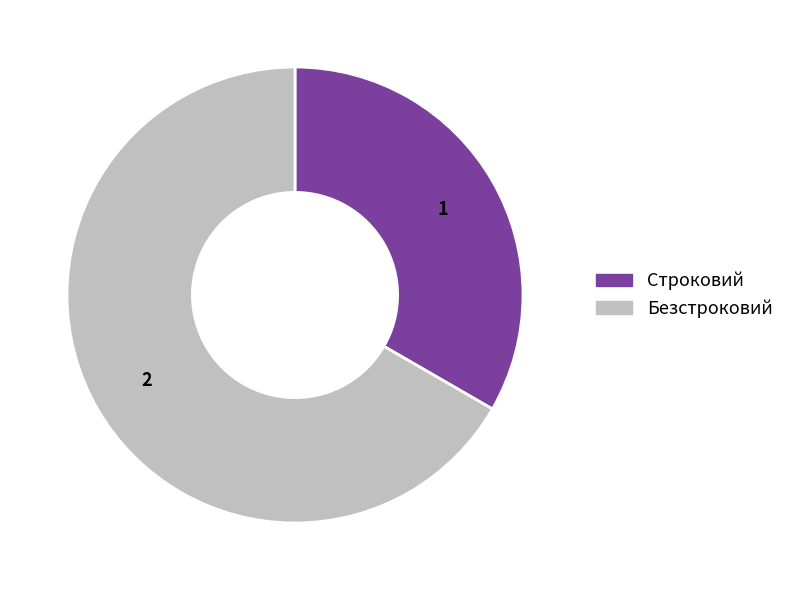

How many segments does this pie chart have?

2